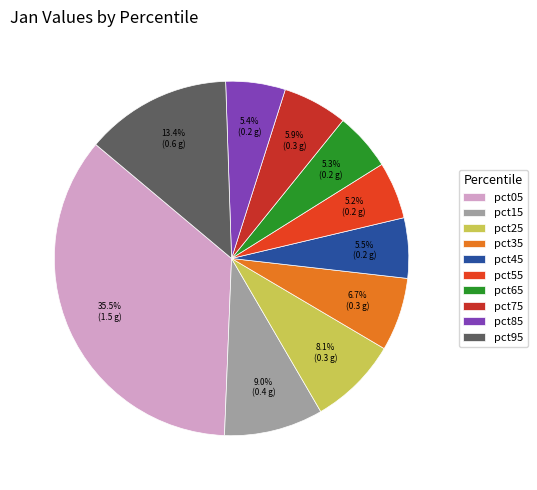

What percentage is NOT represented by pct95?

86.6%